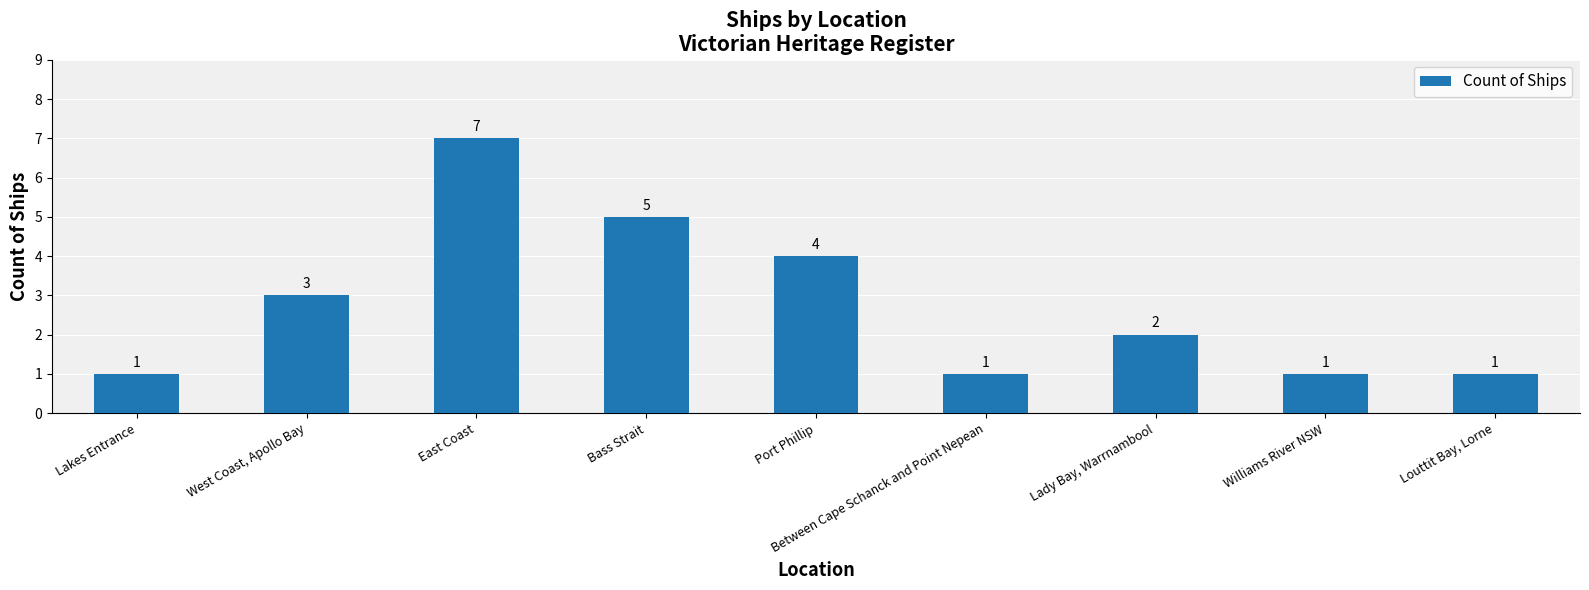

The value at Lady Bay, Warrnambool is 2. True or false?

True